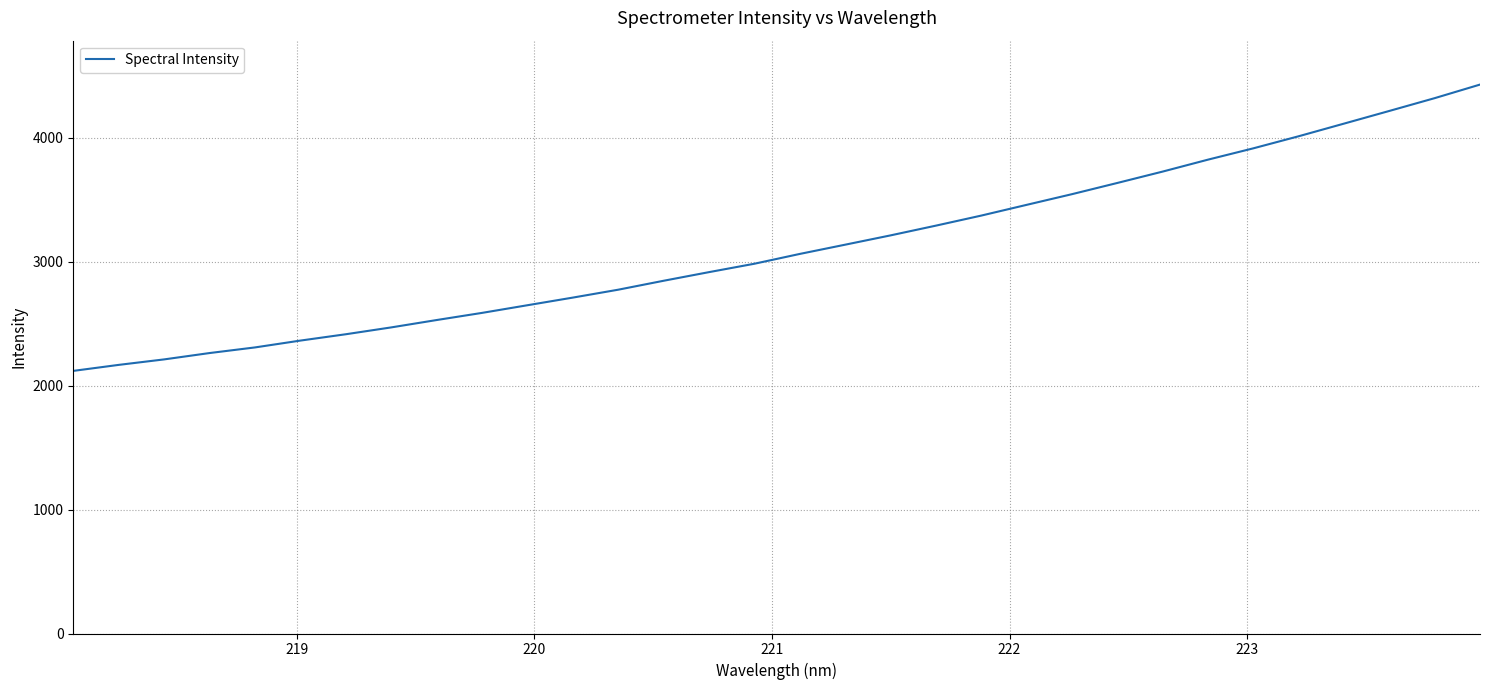

What is the minimum value shown in the chart?

2119.3